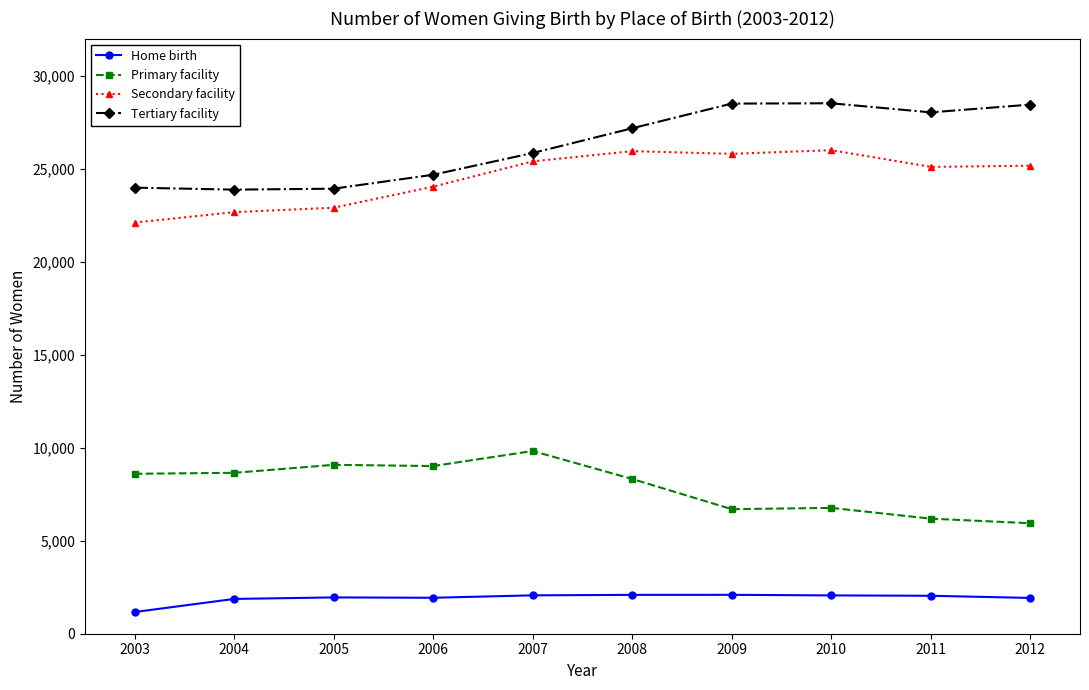

Read the Secondary facility value at 2003, to the nearest 10.

22110